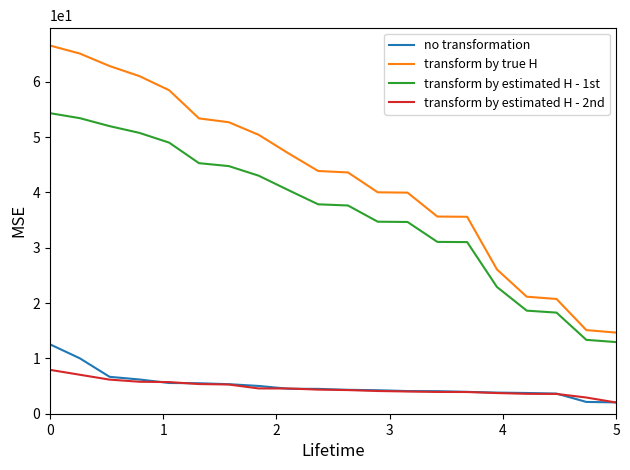

Which series has the largest total across all categories?

transform by true H